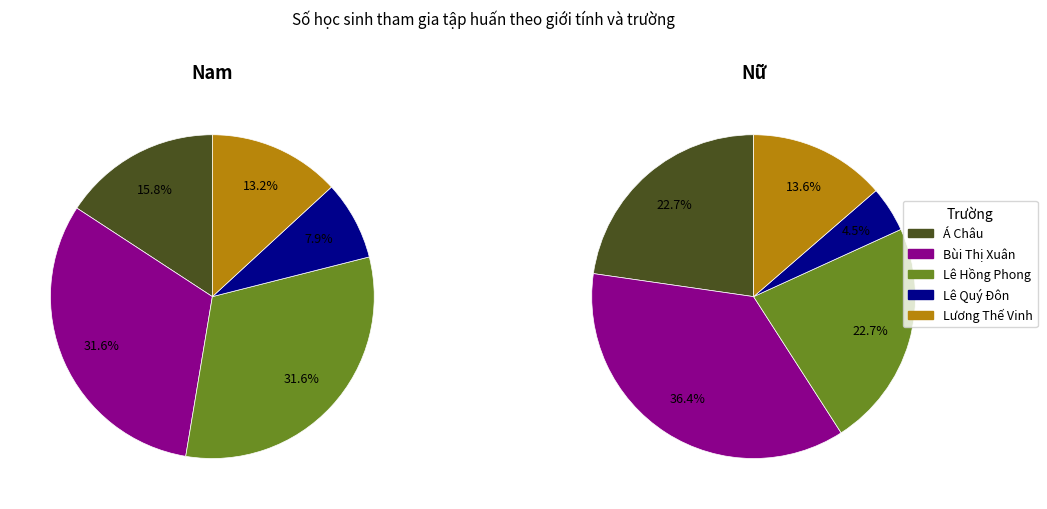

How many slices are in this pie chart?

5